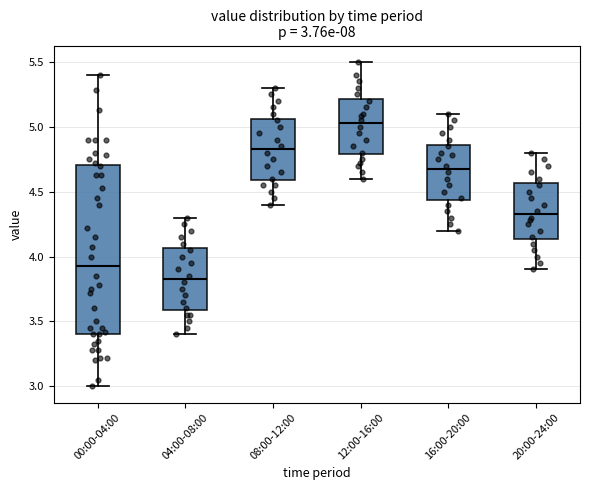

Comparing the boxes themselves (not the whiskers), which one is the tallest?

00:00-04:00